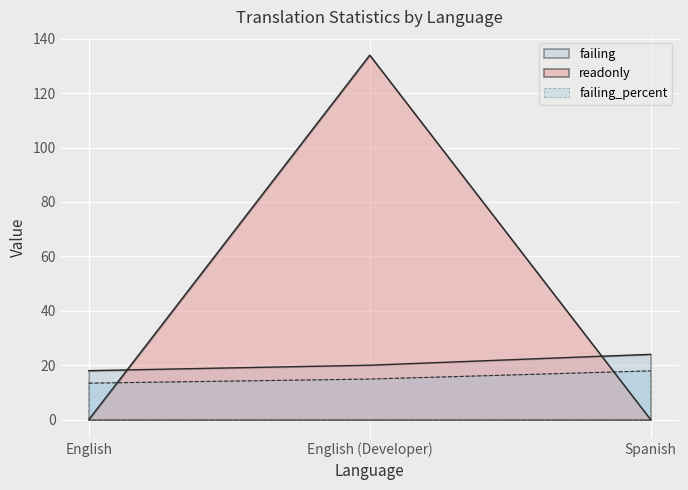

Does the chart display data point markers on the line(s)?

No